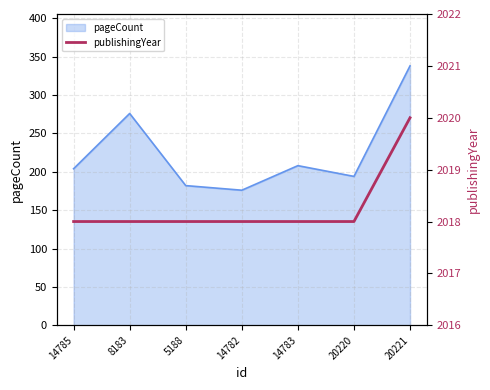

Is it true that the value at 5188 is 3342?

False